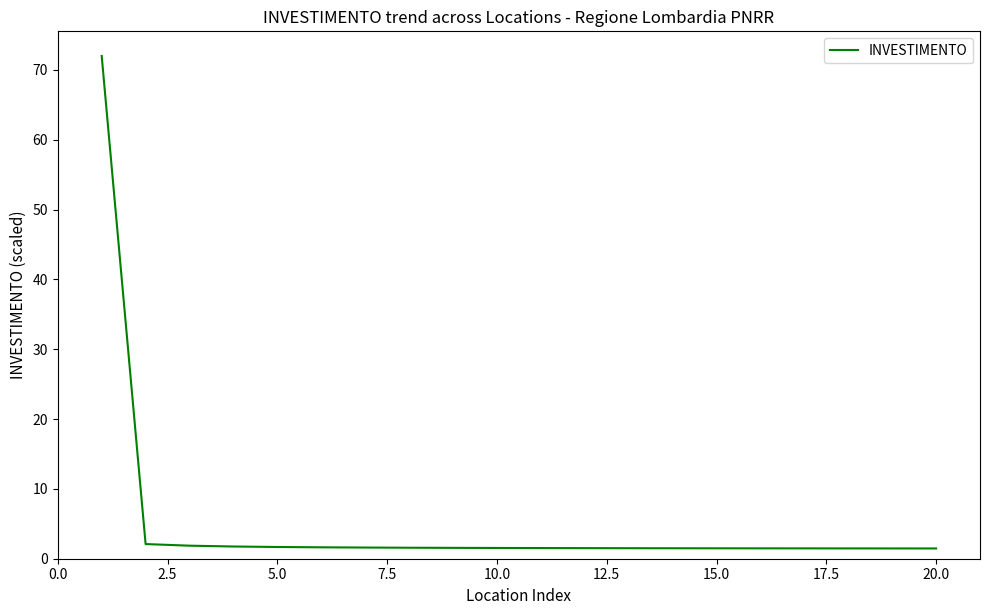

What is the maximum value shown in the chart?

72.0